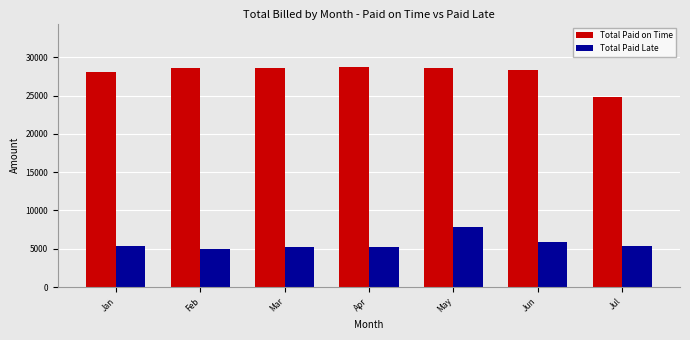

Count the number of categories in the chart.

7